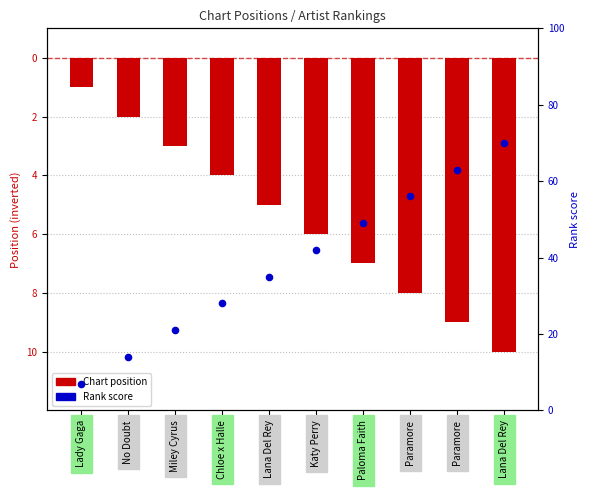

At how many categories does at least one series exceed 46?

4